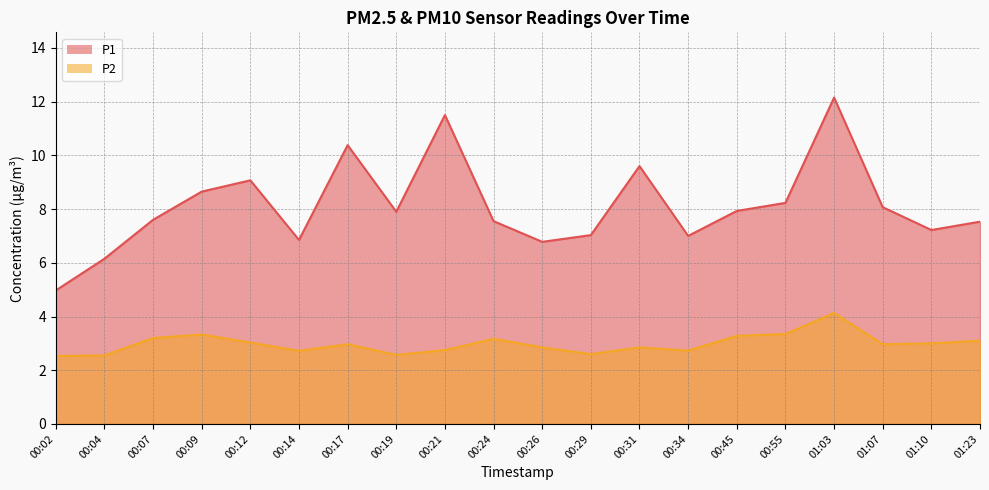

What is the smallest value displayed?

2.5